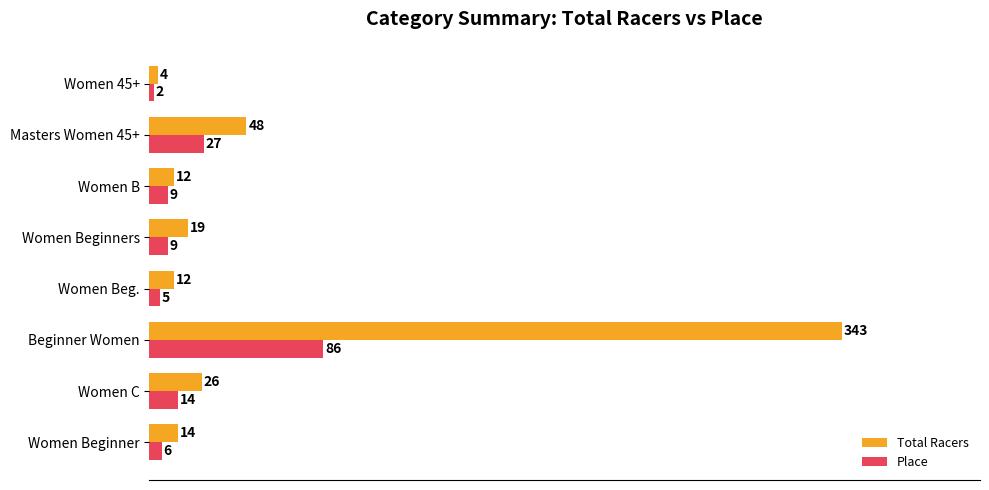

Which category has the highest value in the Place series?

Beginner Women